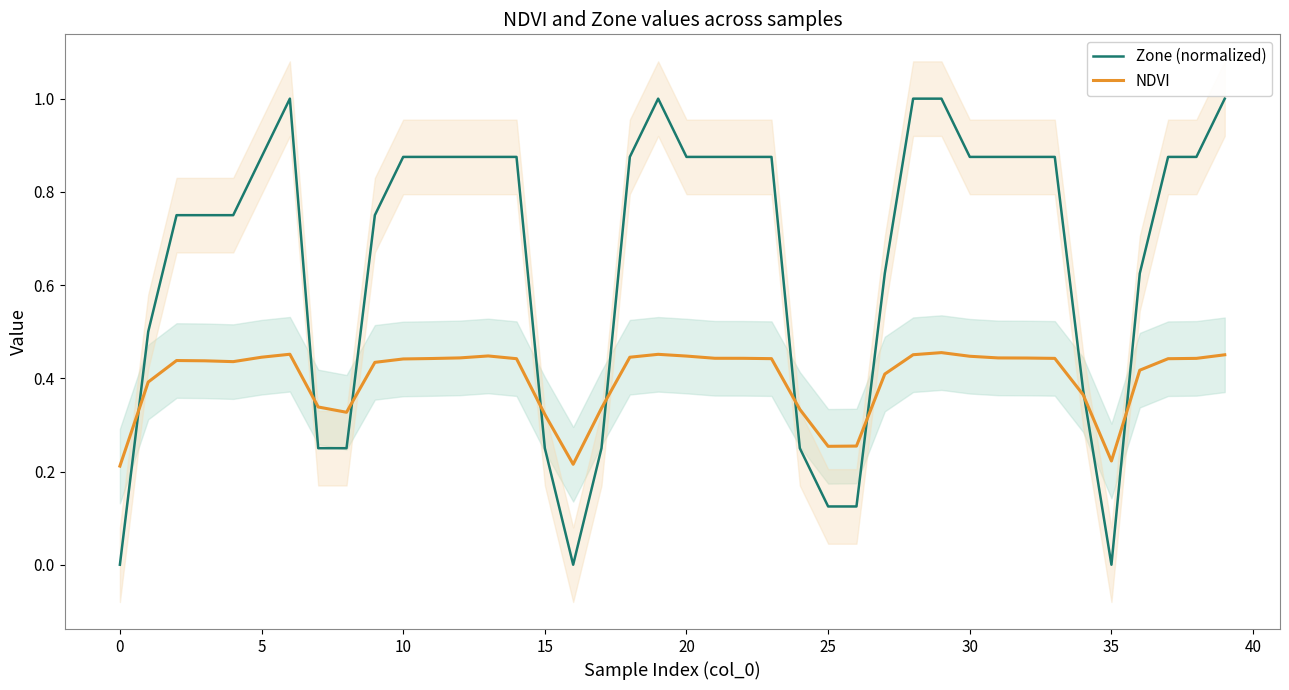

How many Zone (normalized) values are between 0 and 1?

40